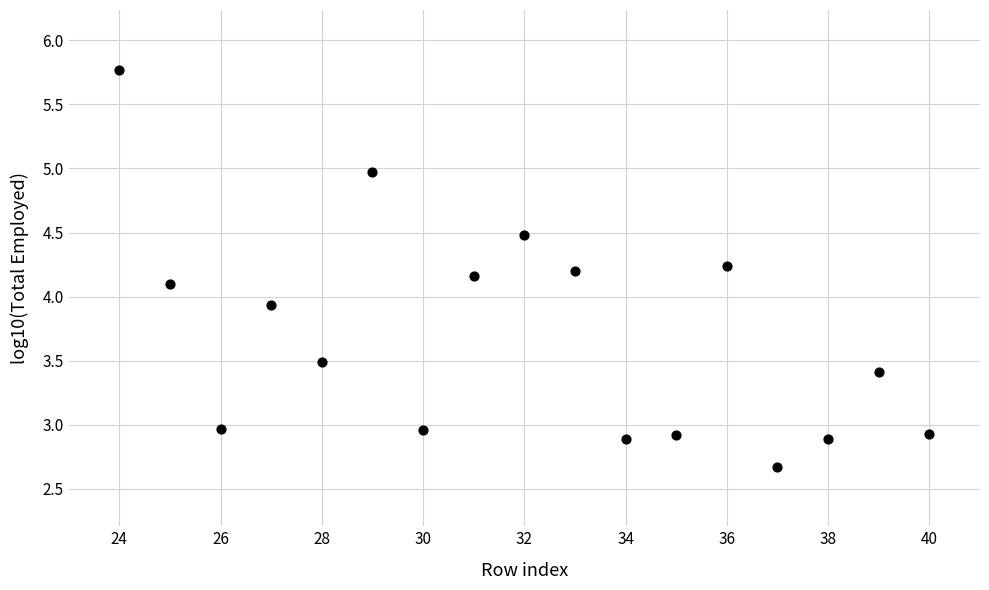

What is the range of X values (max minus min)?

16.0